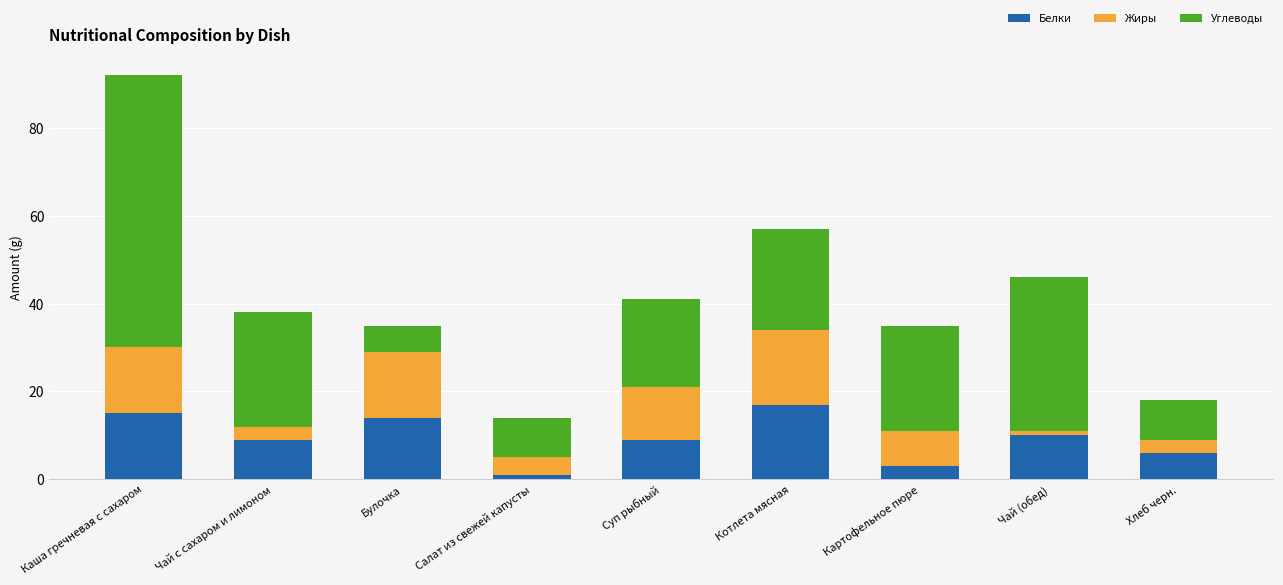

What is the lowest value of the Белки series?

1